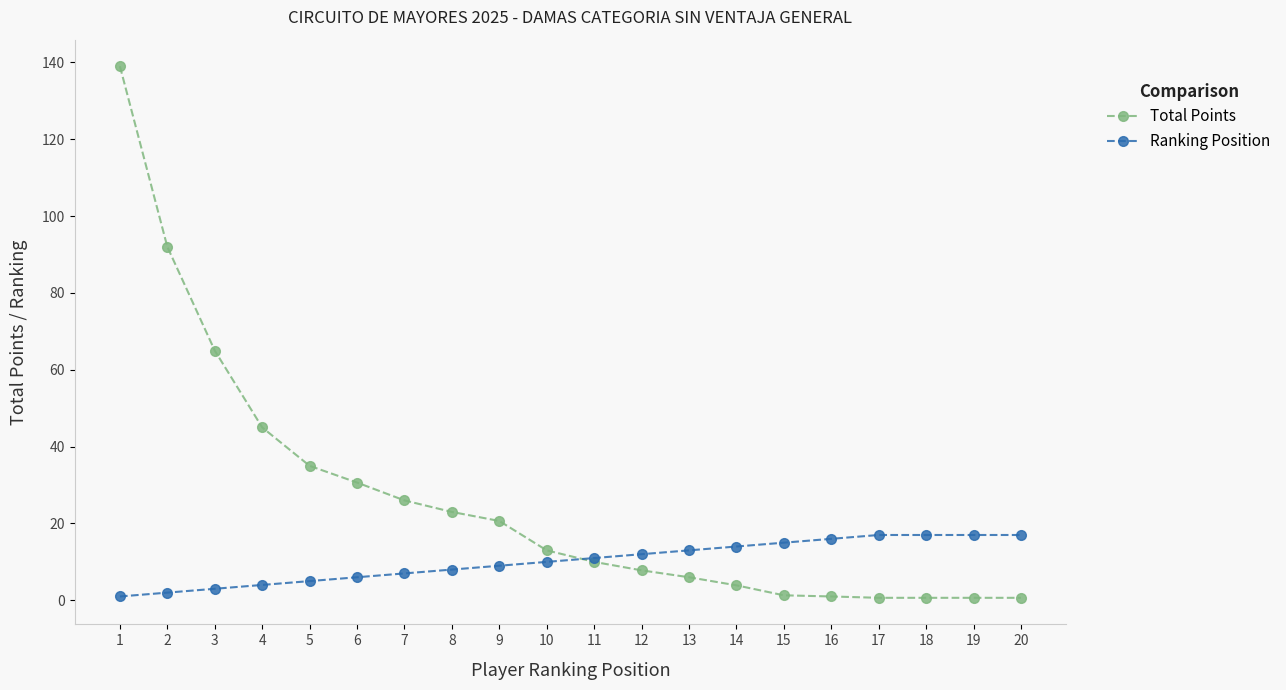

True or false: Ranking Position and Total Points intersect in this chart.

True